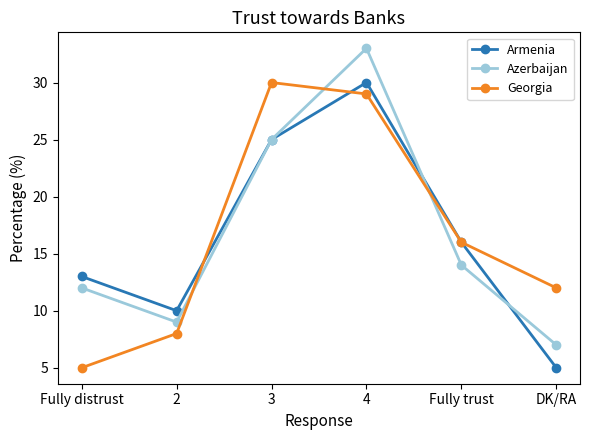

What is the difference between the Georgia values at Fully distrust and 3?

25